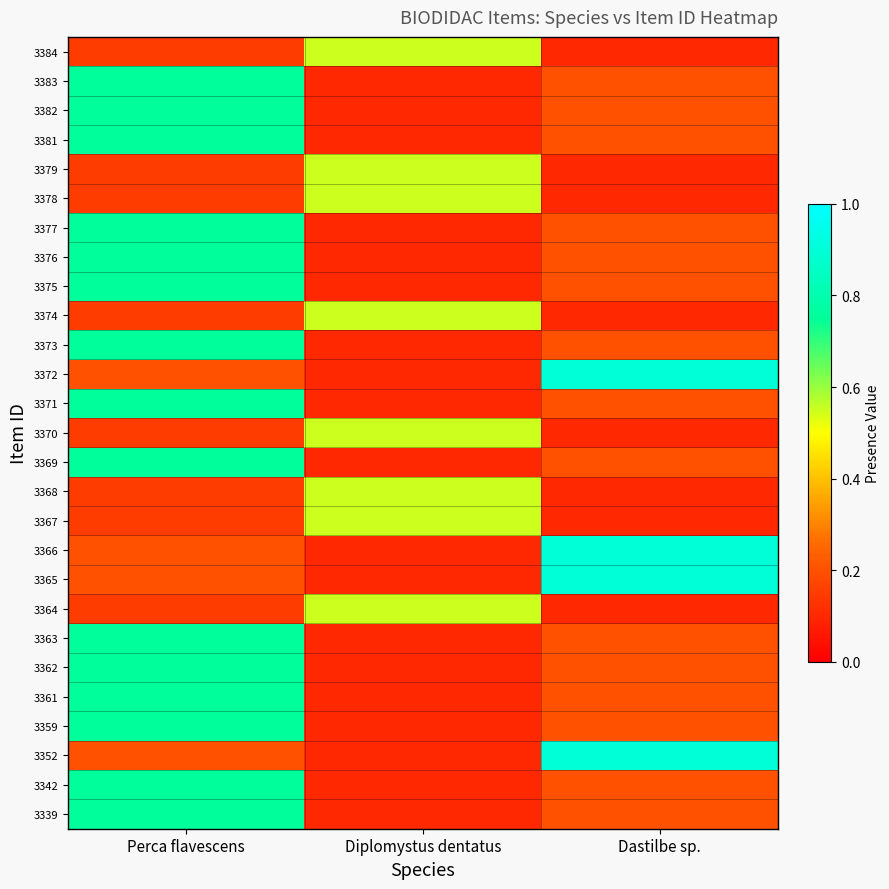

Which has a higher value, Diplomystus dentatus or Perca flavescens?

Diplomystus dentatus